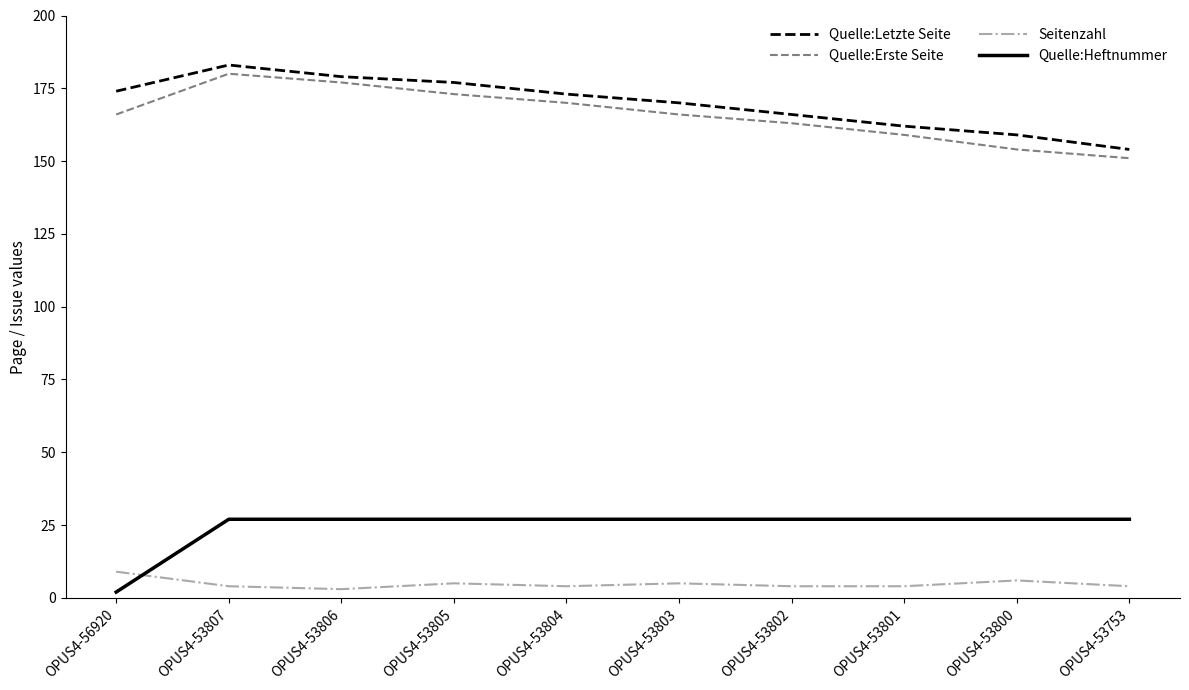

Which series has the largest total across all categories?

Quelle:Letzte Seite